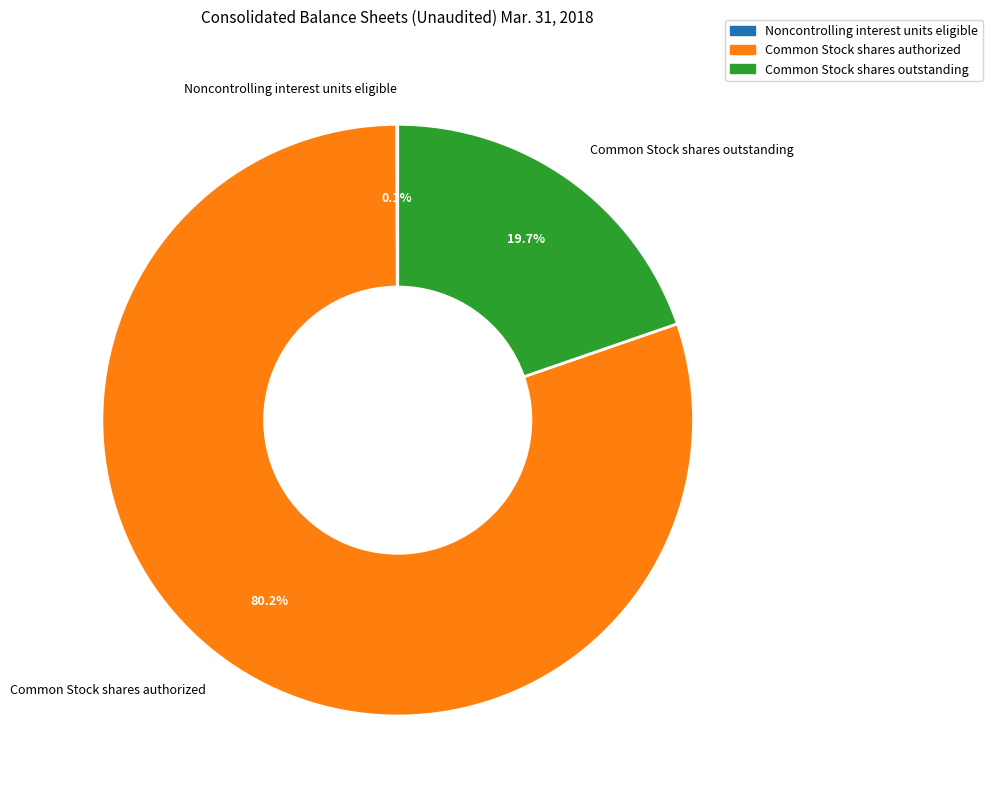

Is the sum of Common Stock shares outstanding and Common Stock shares authorized greater than half?

Yes